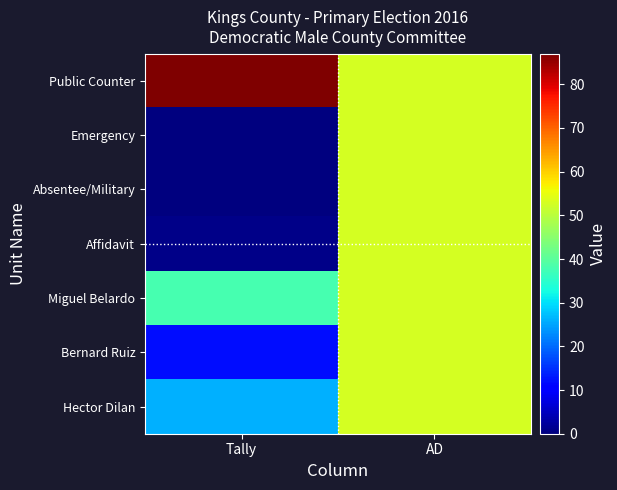

At how many categories does at least one series exceed 14?

2